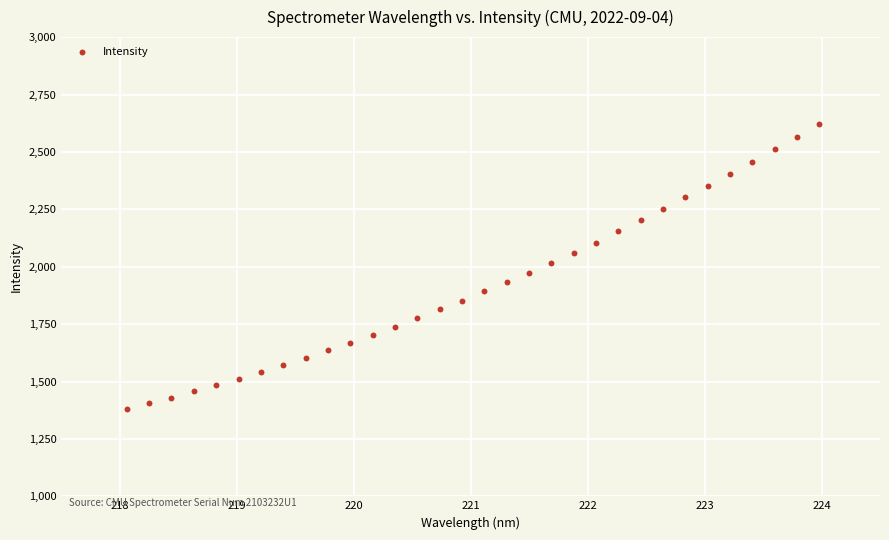

What is the range of Y values (max minus min)?

1244.2